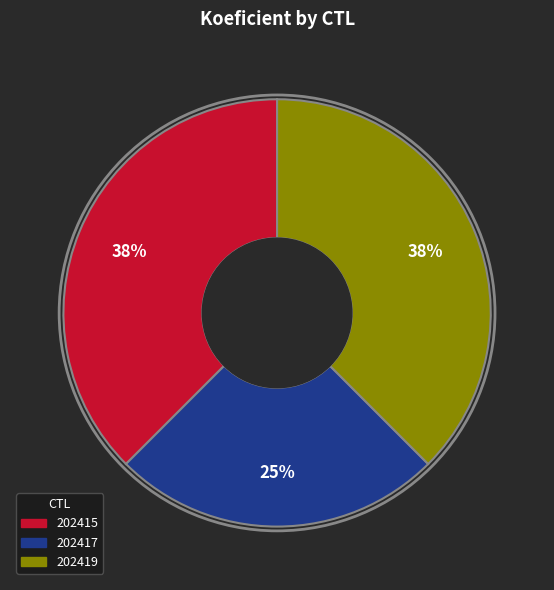

The 202415 slice represents 47% of the pie. True or false?

False